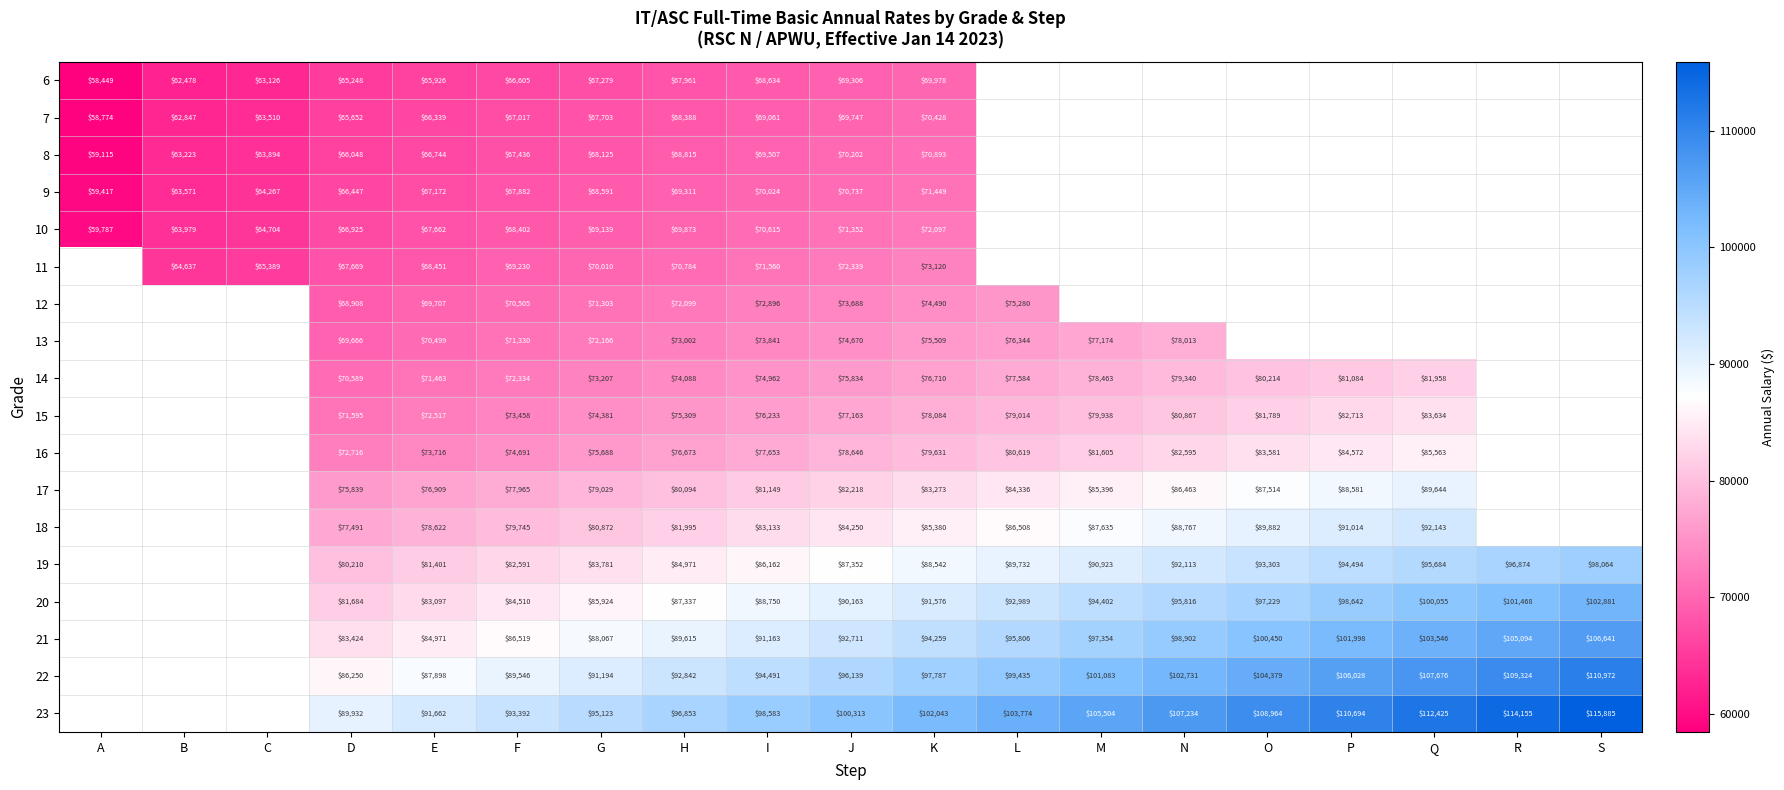

At how many categories does at least one series exceed 73508?

16